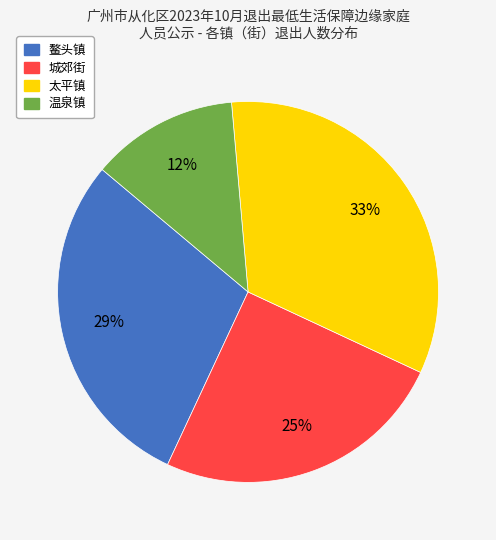

Is 鳌头镇 the majority of the pie?

No